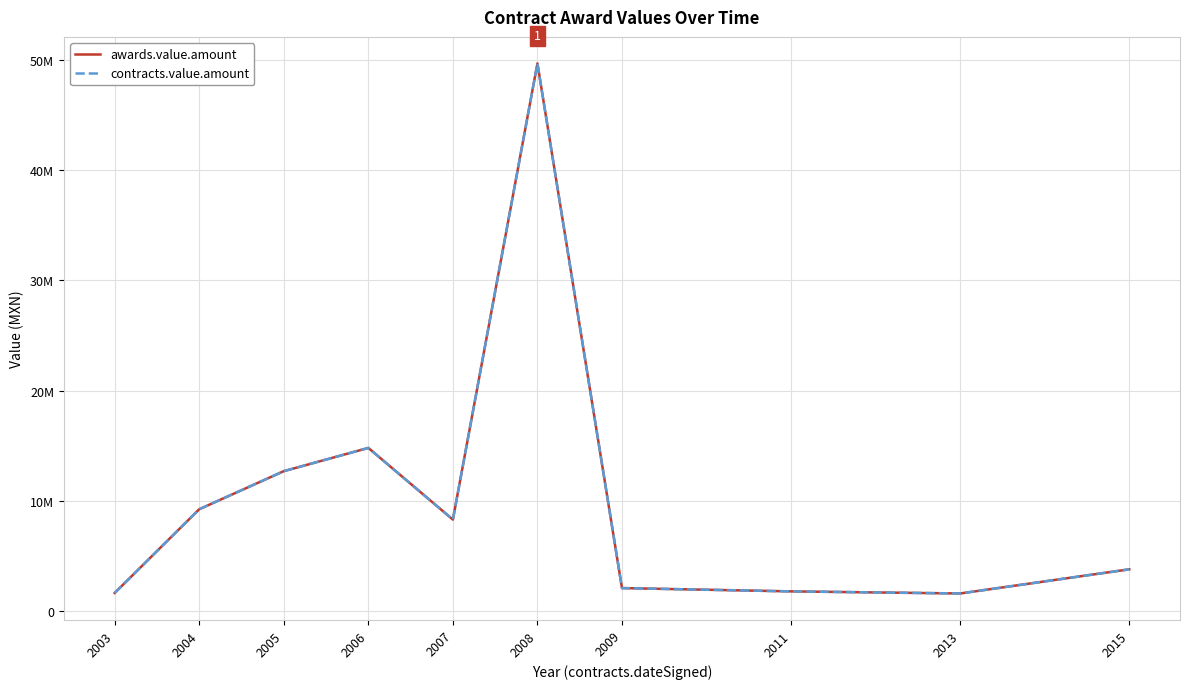

Reading left to right, list all the values displayed in this chart.

awards.value.amount: 2003=1657462.1	2004=9245577.5	2005=12695191.2	2006=14802280.4	2007=8308244.4	2008=49650524.0	2009=2100000.0	2011=1801123.2	2013=1611336.7	2015=3800000.0
contracts.value.amount: 2003=1657462.1	2004=9245577.5	2005=12695191.2	2006=14802280.4	2007=8308244.4	2008=49650524.0	2009=2100000.0	2011=1801123.2	2013=1611336.7	2015=3800000.0